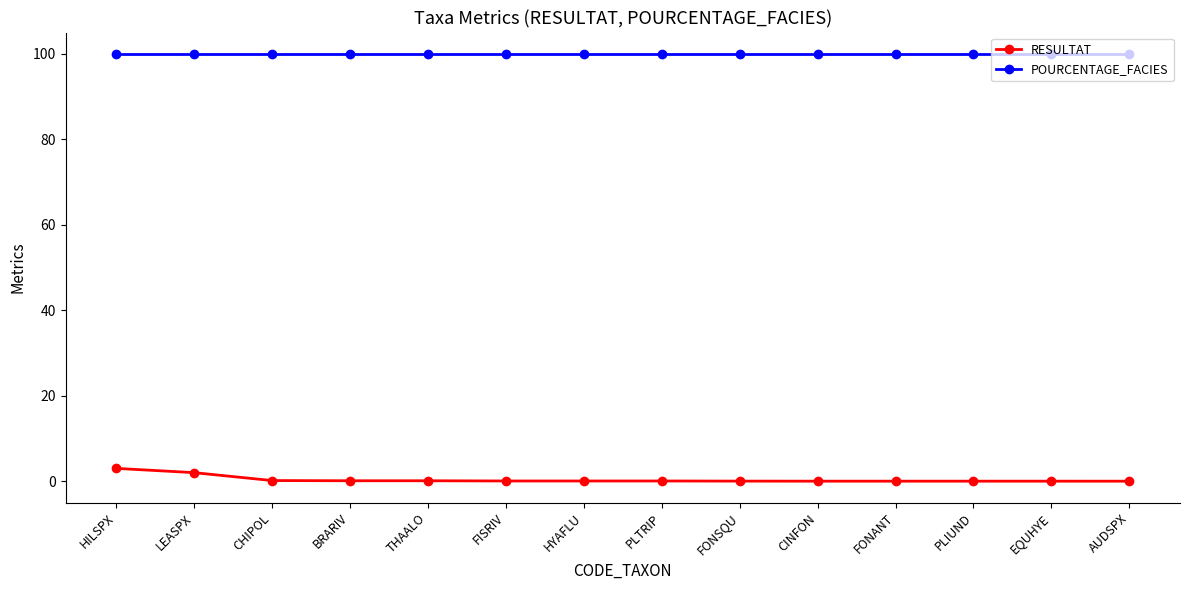

What is the maximum value shown in the chart?

100.0